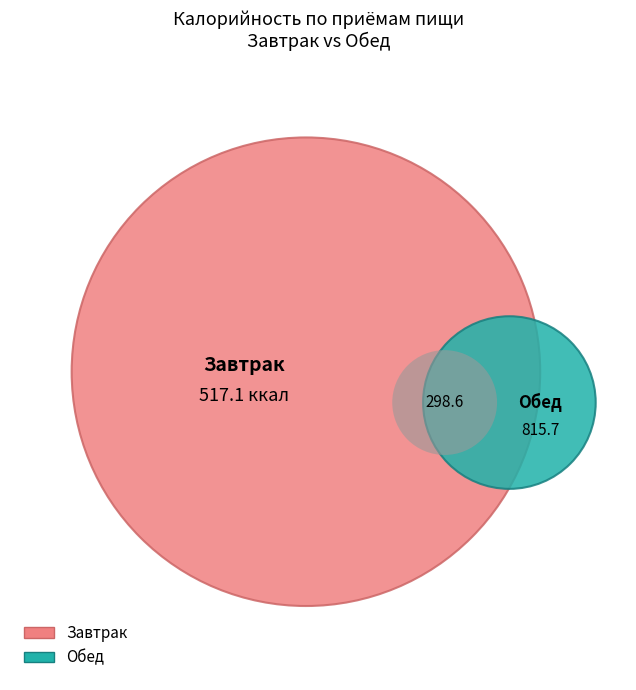

How many slices are in this pie chart?

2